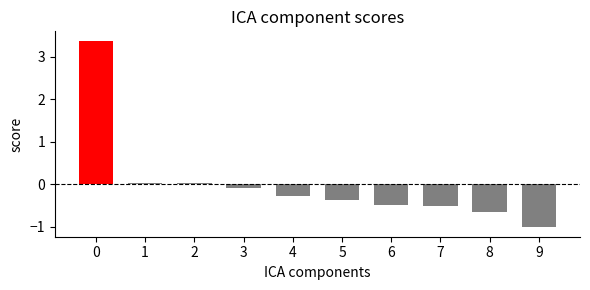

What is the difference between the values at 3 and 4?

0.2